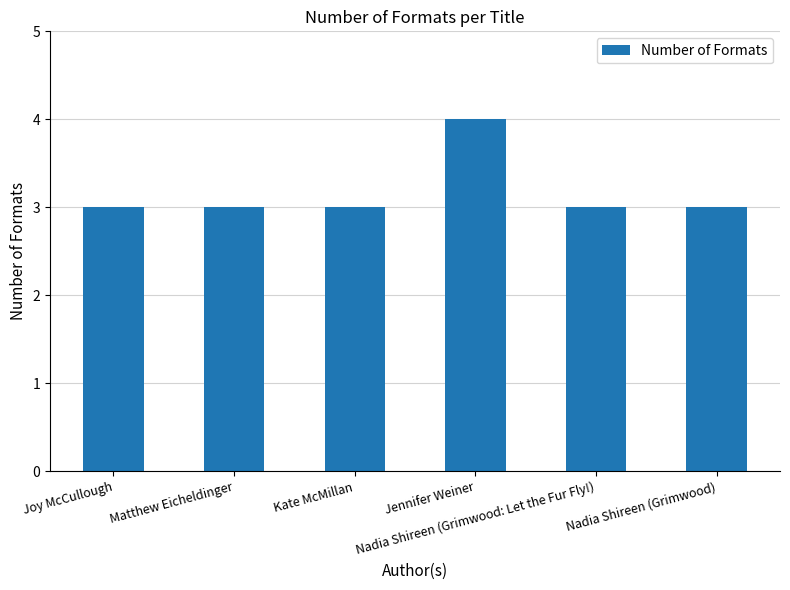

What is the smallest value displayed?

3